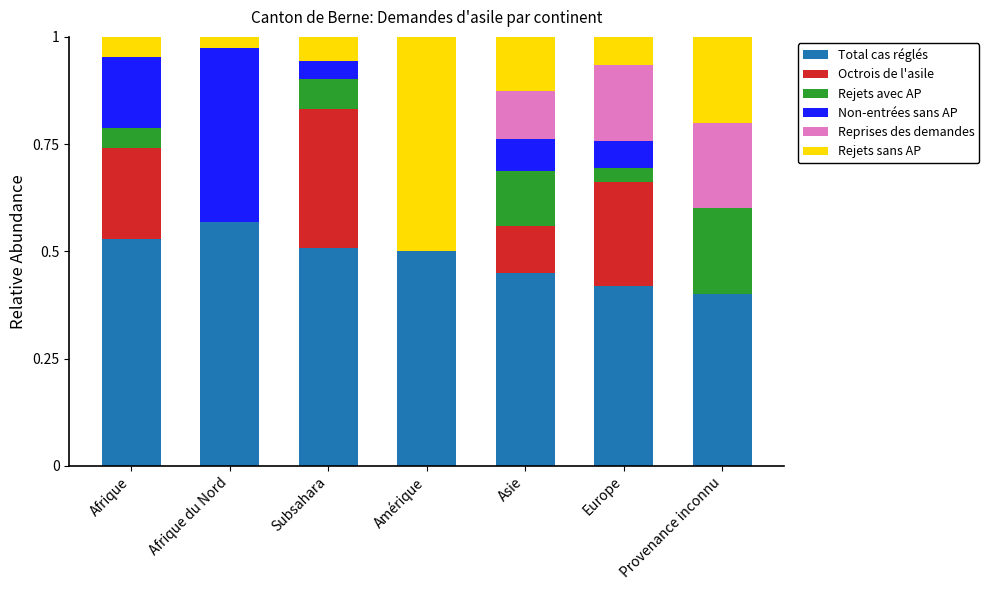

What is the total value across all series at Afrique?

1.0